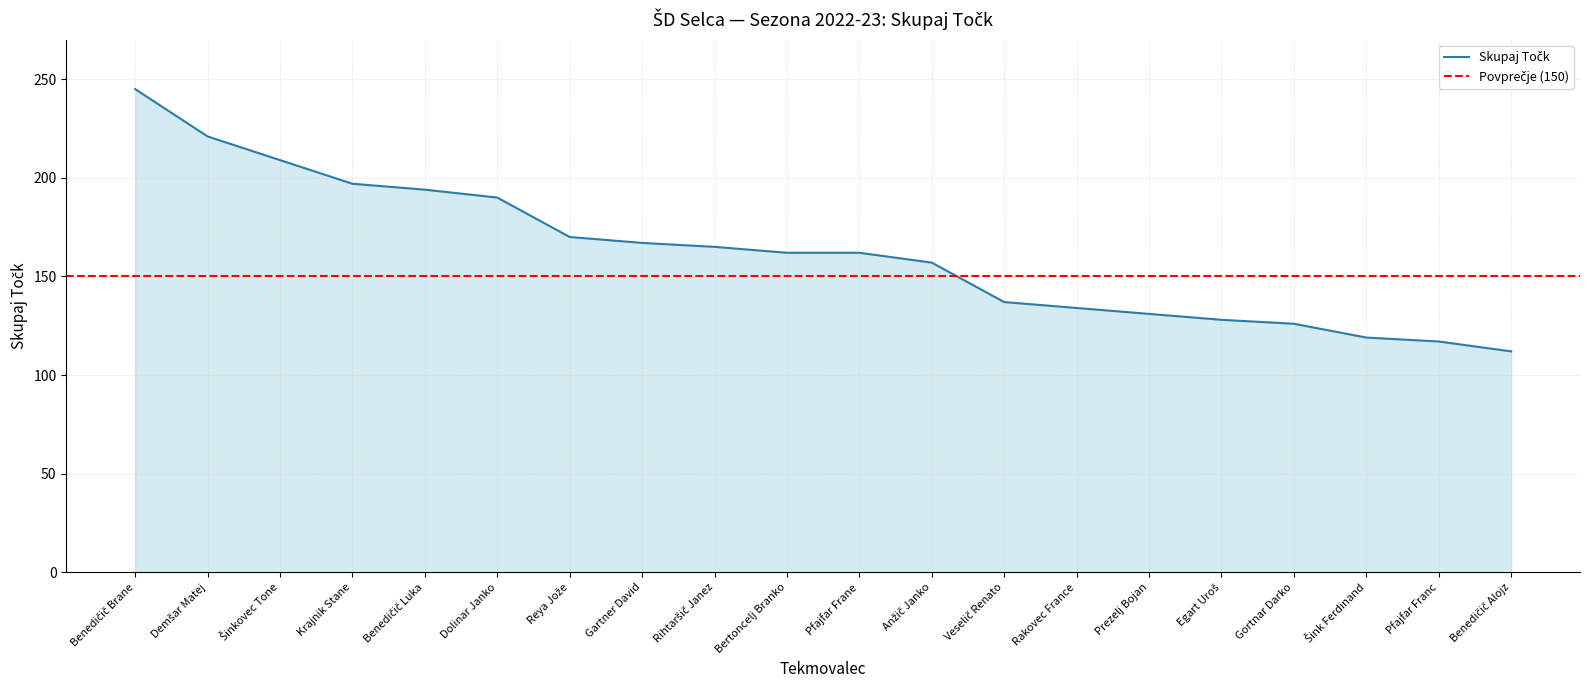

What is the value of the 16th point from the left?

128